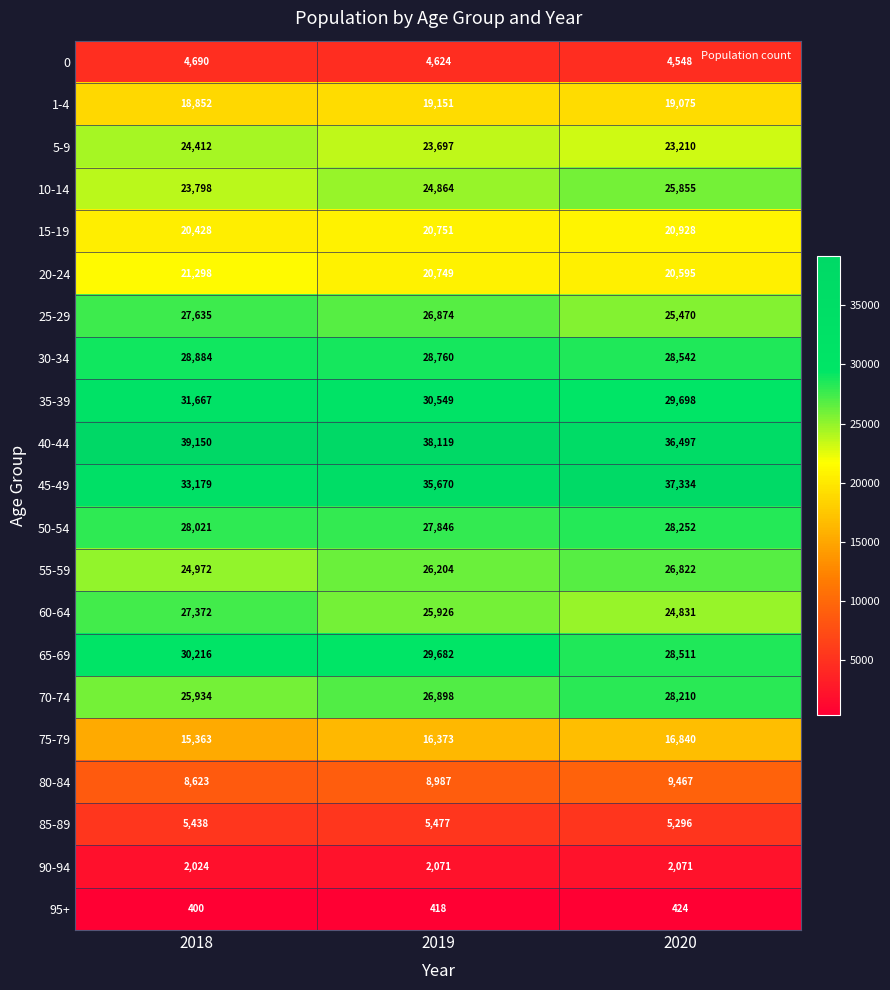

What is the minimum value shown in the chart?

400